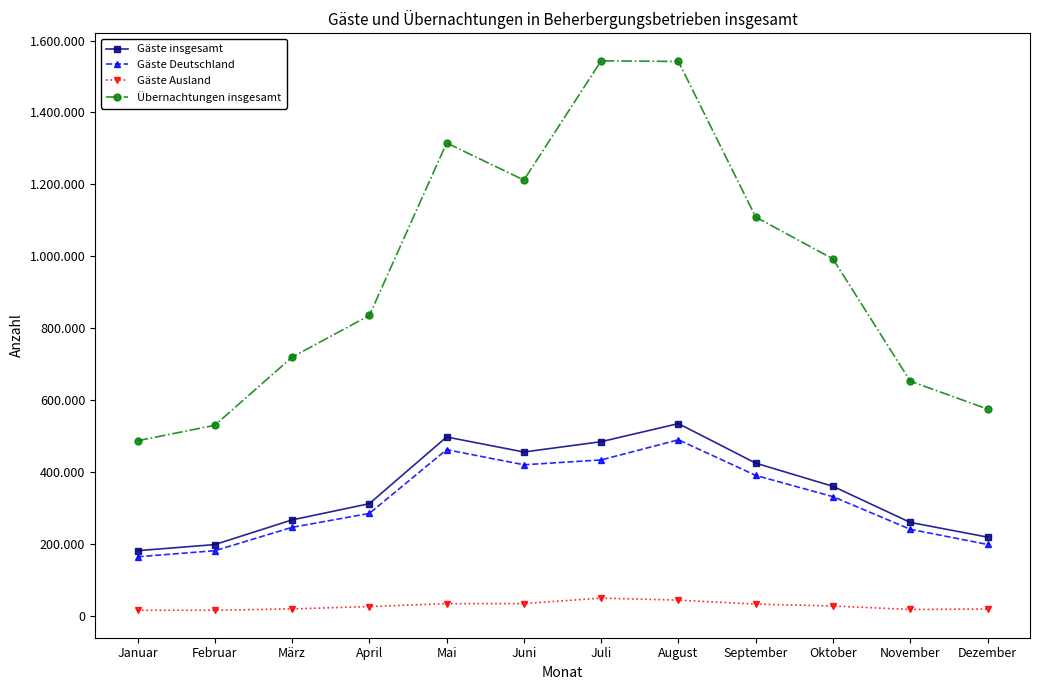

Does the chart have visible grid lines?

No